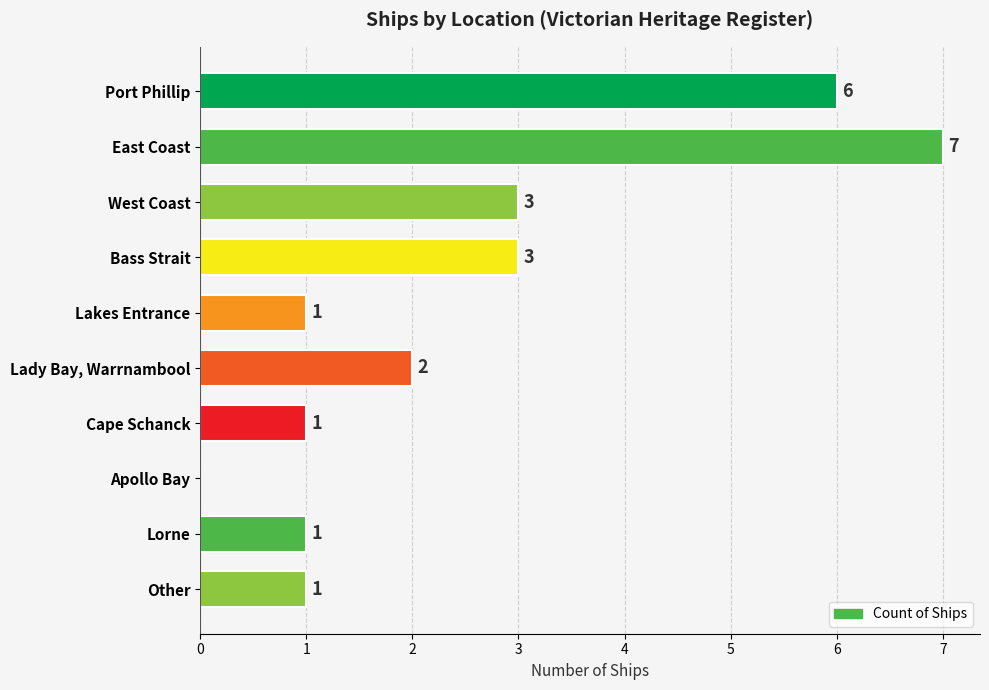

Which category has the highest value across all series?

East Coast